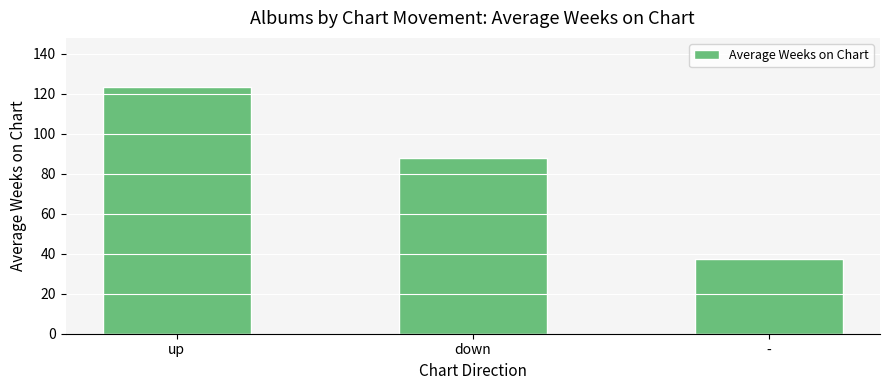

What is the label of the 2nd bar from the right?

down